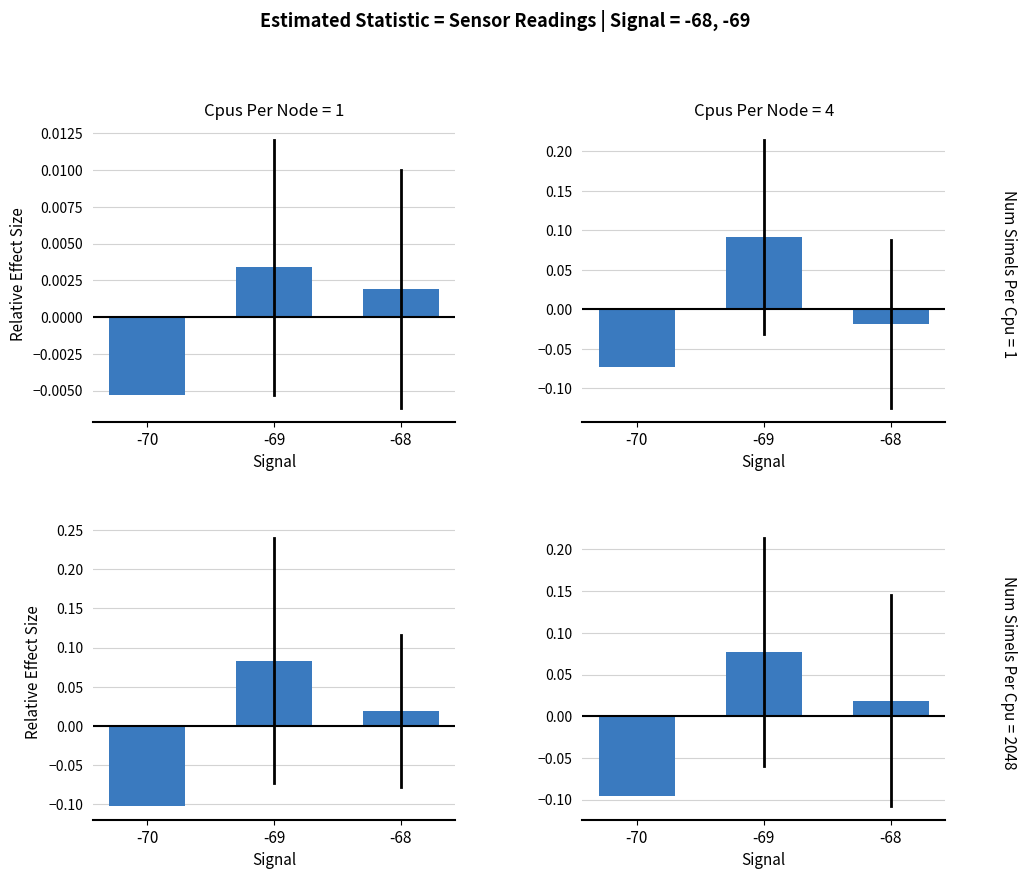

How many series are shown in this chart?

1